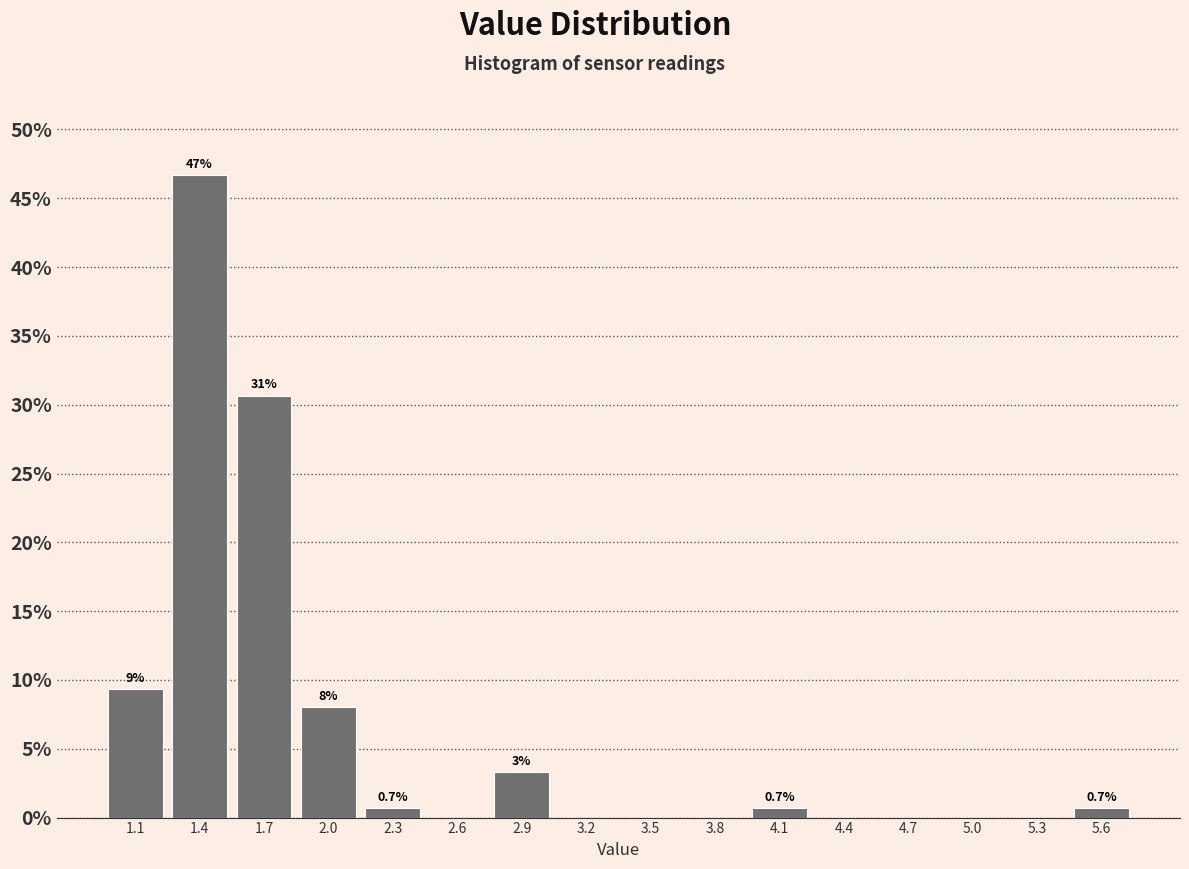

Over which range of the x-axis is the bar tallest?

1.2 to 1.5